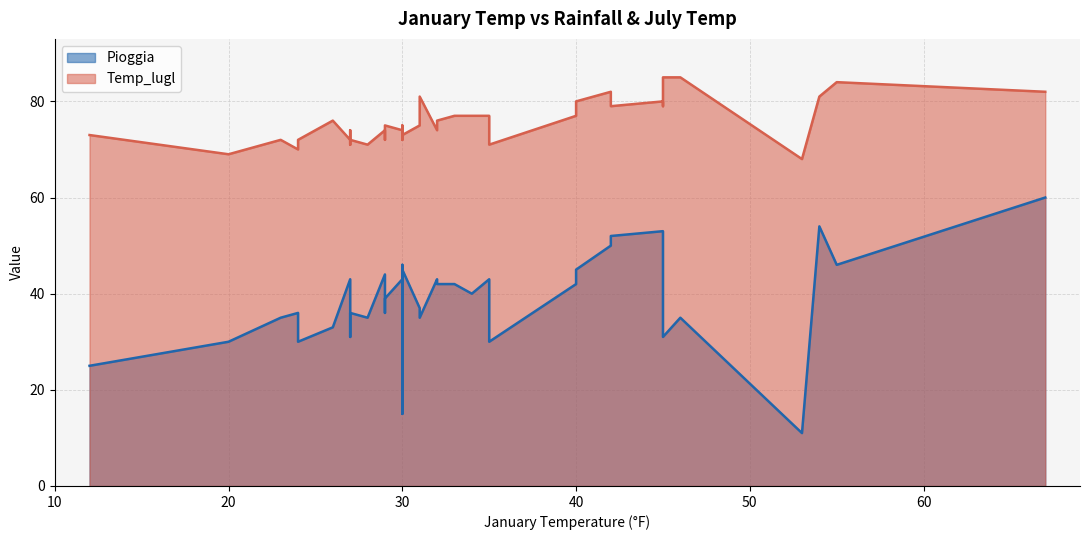

At Bridgeport, list the series in order from smallest to largest.

Pioggia, Temp_lugl